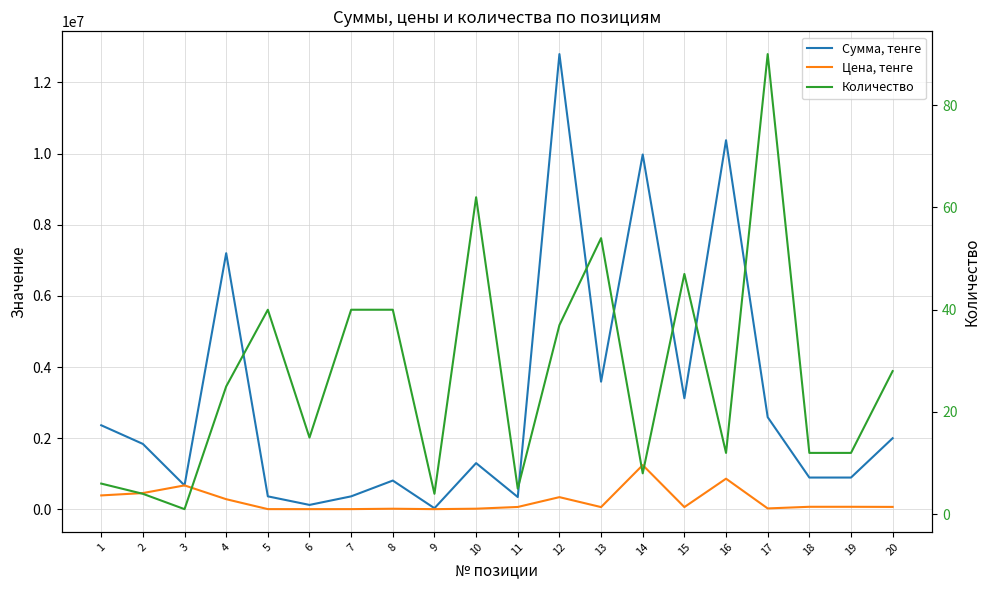

Reading left to right, what are all the values shown in this chart?

Сумма, тенге: 1=2365104	2=1841012	3=675735	4=7200000	5=367960	6=127485	7=367960	8=811960	9=34636	10=1301938	11=348715	12=12793712	13=3590568	14=9973392	15=3125124	16=10373256	17=2592810	18=896268	19=896268	20=2001328
Цена, тенге: 1=394184	2=460253	3=675735	4=288000	5=9199	6=8499	7=9199	8=20299	9=8659	10=20999	11=69743	12=345776	13=66492	14=1246674	15=66492	16=864438	17=28809	18=74689	19=74689	20=71476
Количество: 1=6	2=4	3=1	4=25	5=40	6=15	7=40	8=40	9=4	10=62	11=5	12=37	13=54	14=8	15=47	16=12	17=90	18=12	19=12	20=28